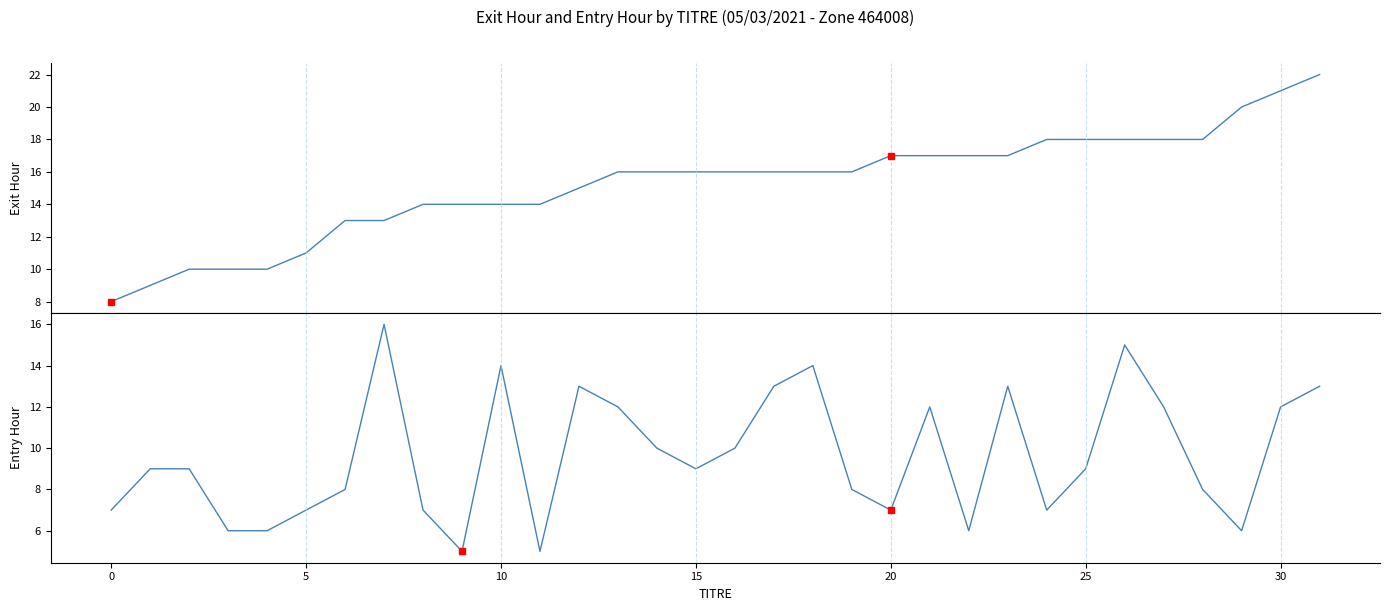

Rank the series by their maximum value, from lowest to highest.

entry_hour_seq, exit_hour_seq